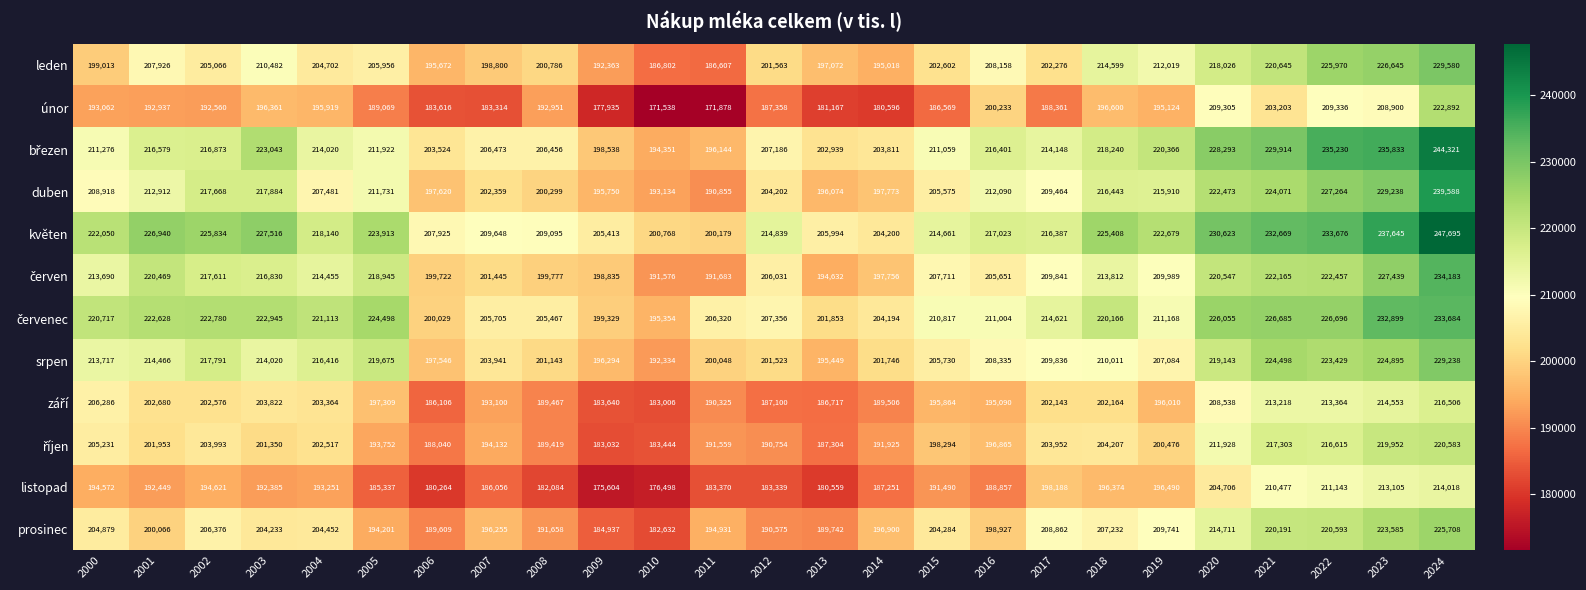

Count the number of categories in the chart.

25